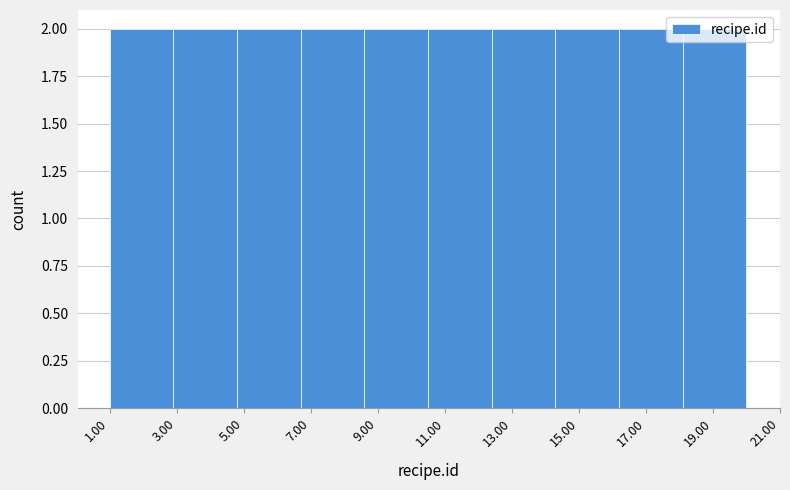

Reading left to right, list every bar in this chart as the range it spans on the x-axis followed by its height. Neither the bar edges nor the heights are printed on the chart, so give them approximately, as read against the axes.

1.0 to 2.9: 2
2.9 to 4.8: 2
4.8 to 6.7: 2
6.7 to 8.6: 2
8.6 to 10.5: 2
10.5 to 12.4: 2
12.4 to 14.3: 2
14.3 to 16.2: 2
16.2 to 18.1: 2
18.1 to 20.0: 2